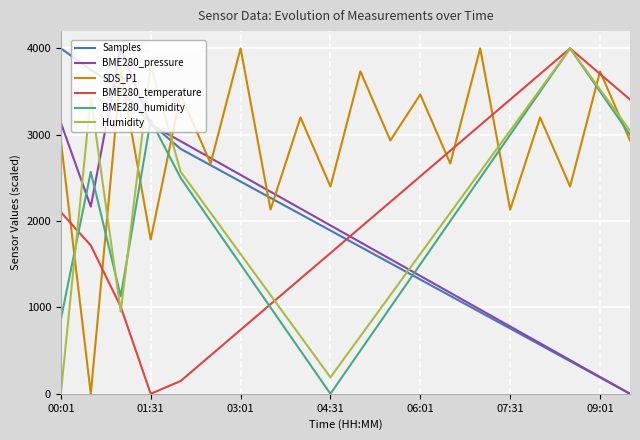

What is the highest value of the Humidity series?

4000.0